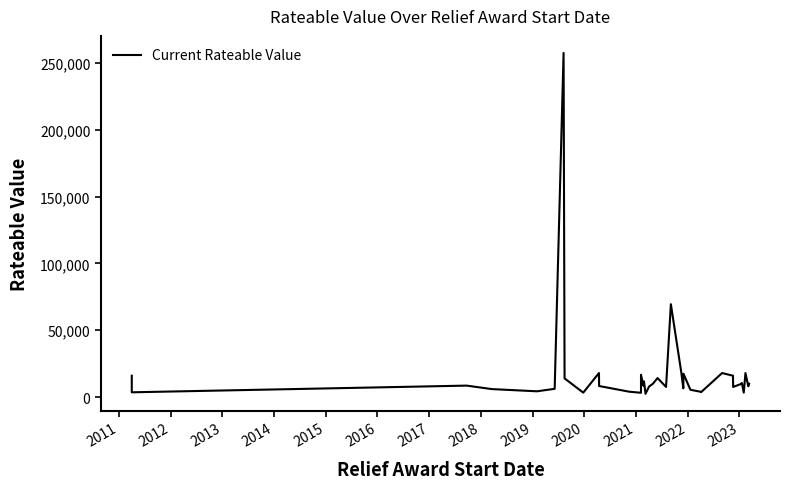

How many data points are less than 8600?

20